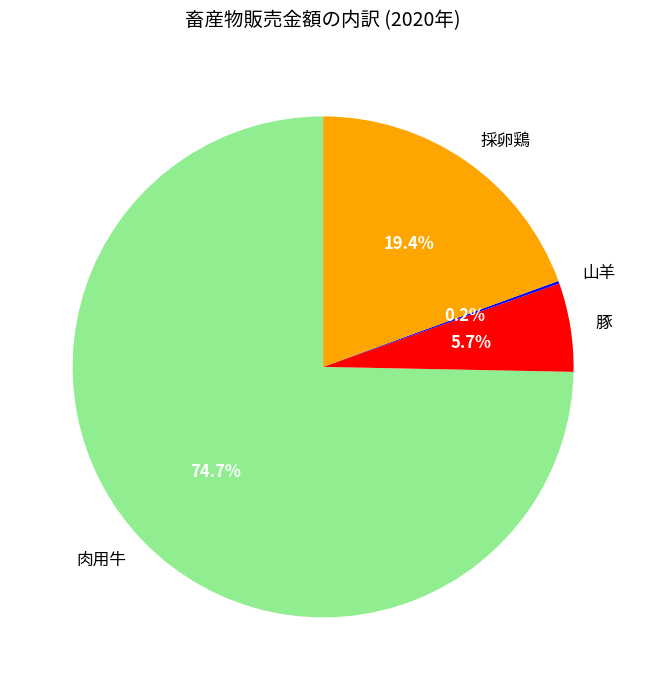

Do 採卵鶏 and 肉用牛 together represent more than half of the pie?

Yes